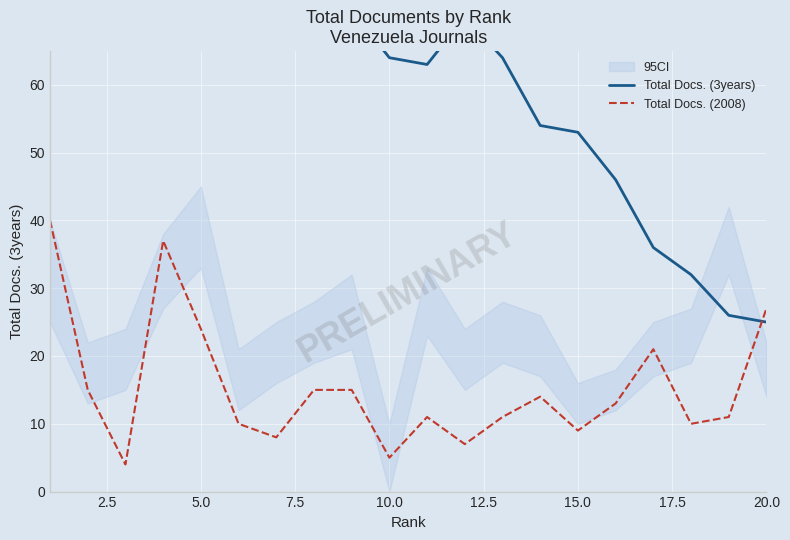

True or false: Total Docs. (3years) and Total Docs. (2008) intersect in this chart.

True